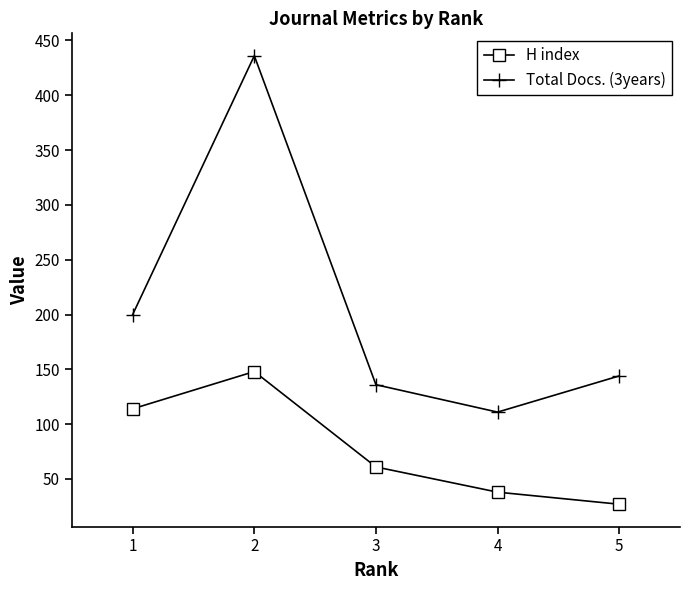

The value of H index at 2 is 148. True or false?

True